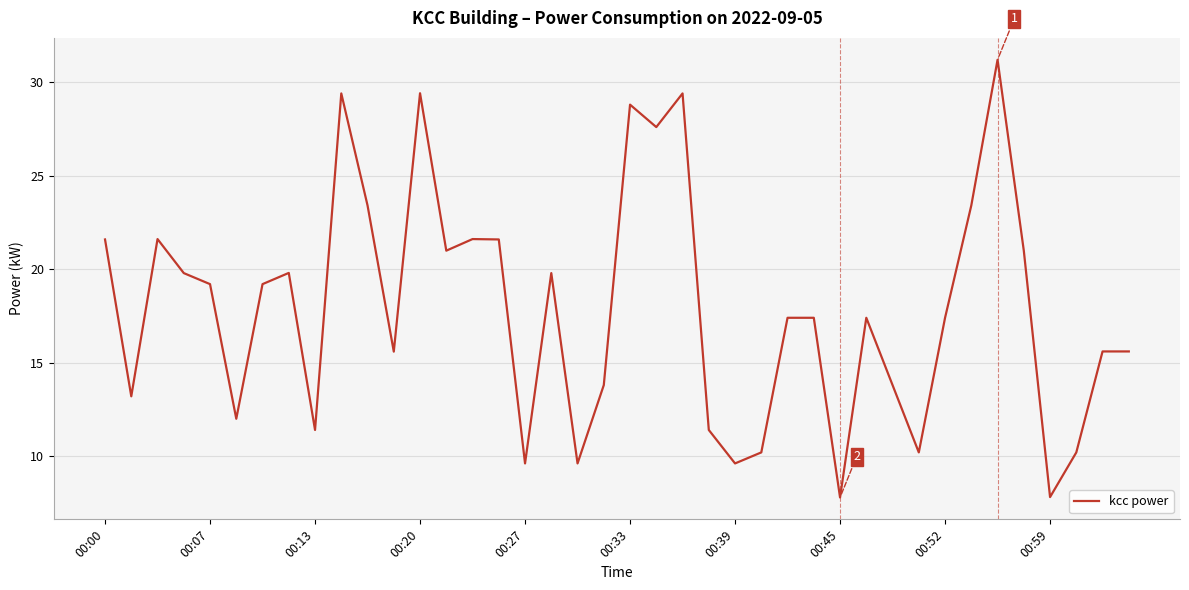

What is the difference between the maximum and minimum values?

23.4